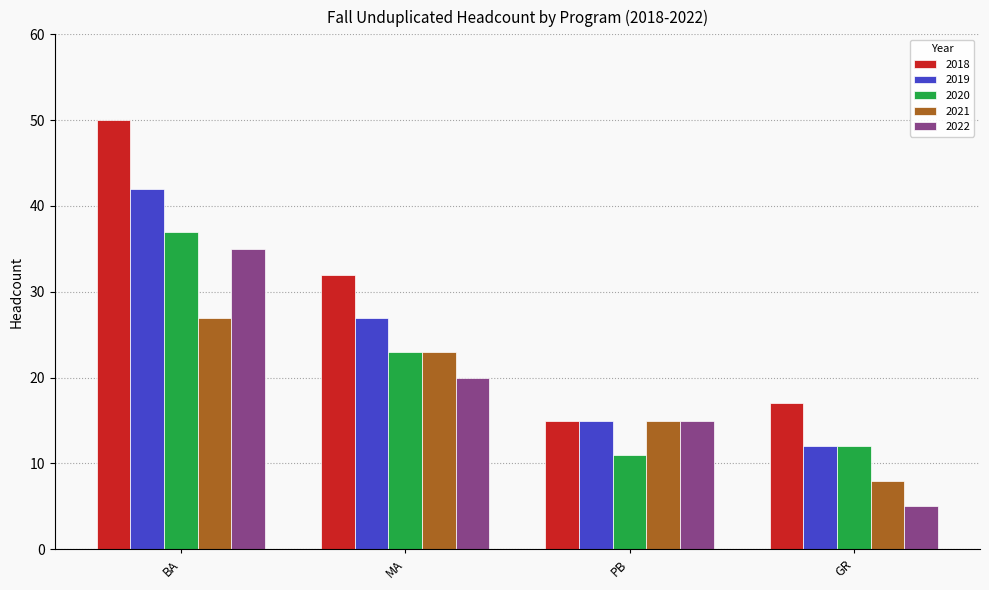

Is the value of 2020 at GR greater than the value of 2022 at BA?

No